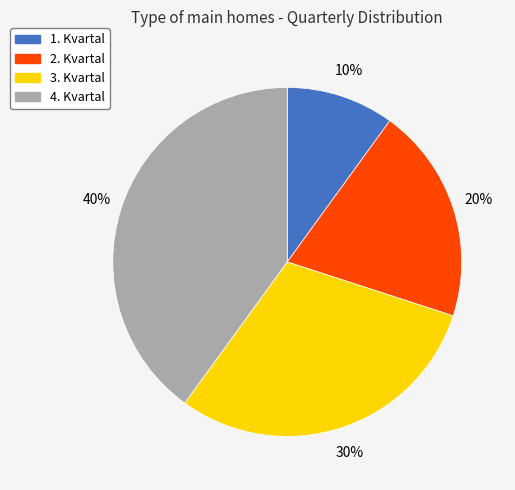

To the nearest percent, what portion does 3. Kvartal represent?

30%